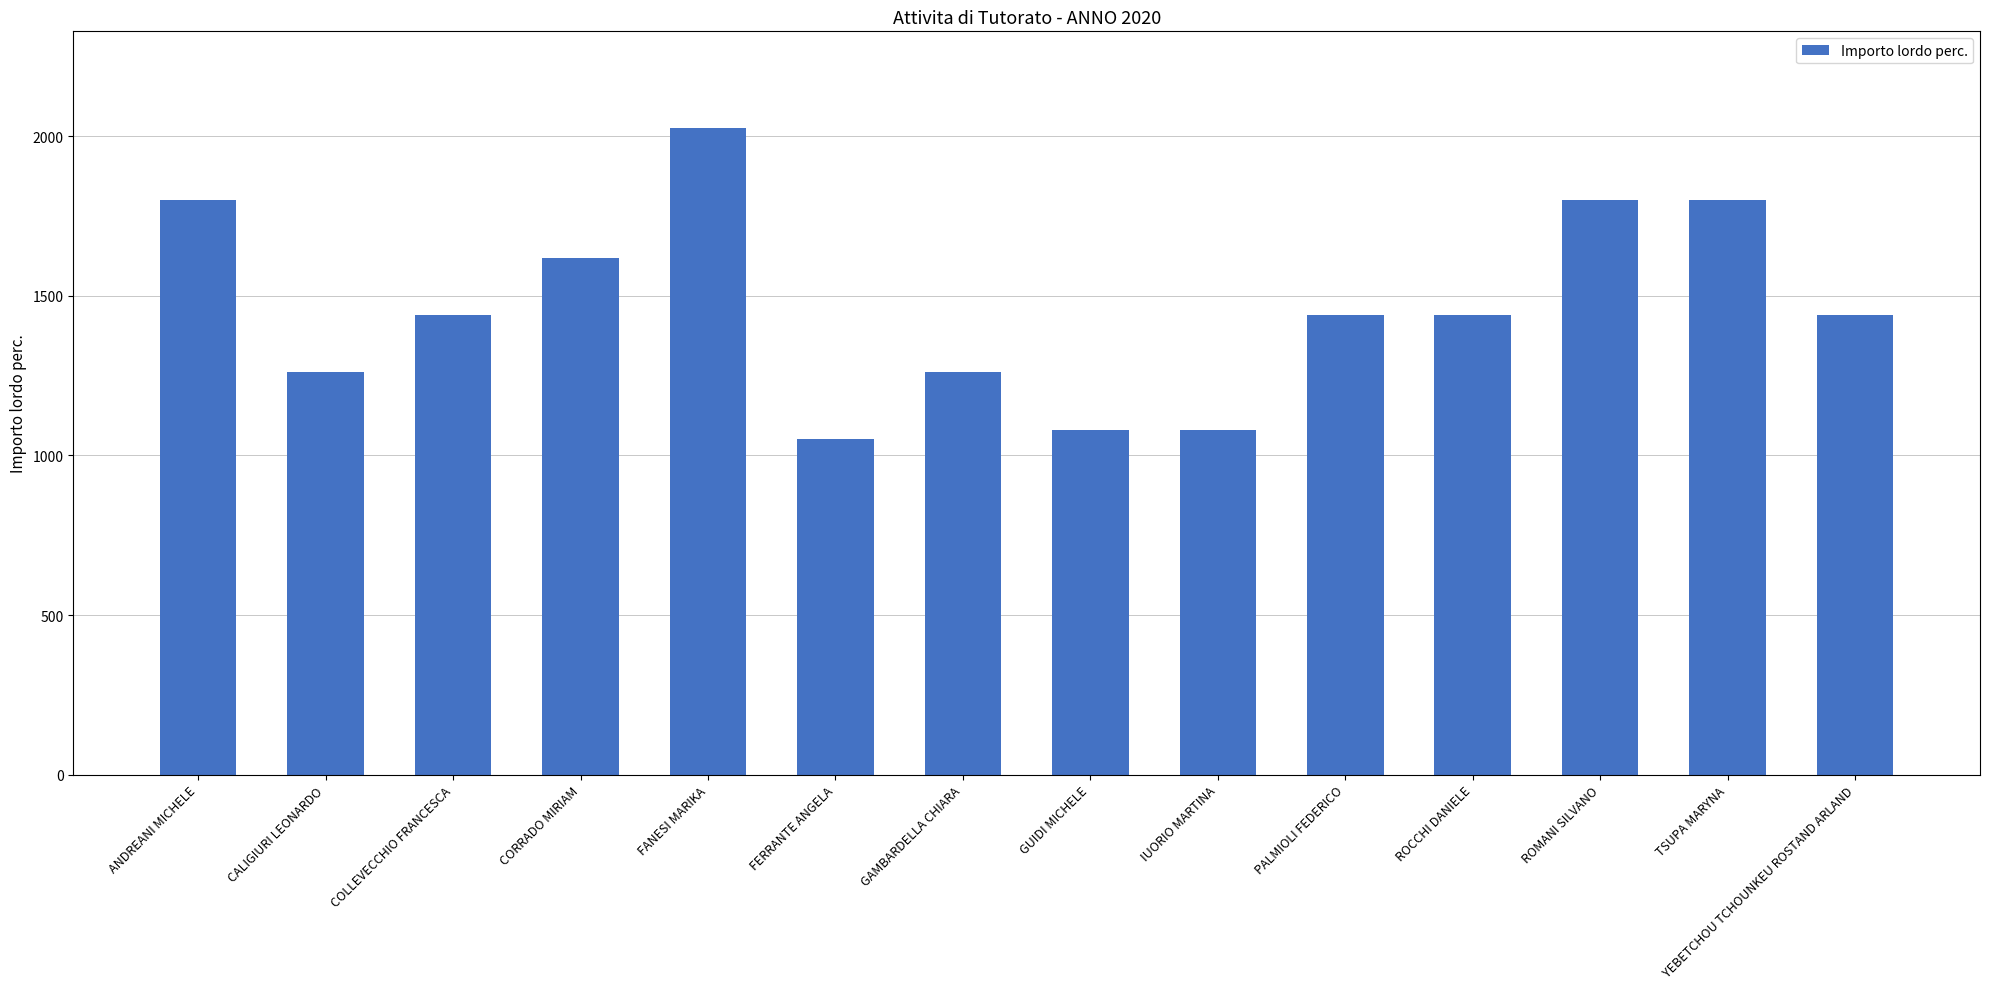

Read the value at PALMIOLI FEDERICO.

1440